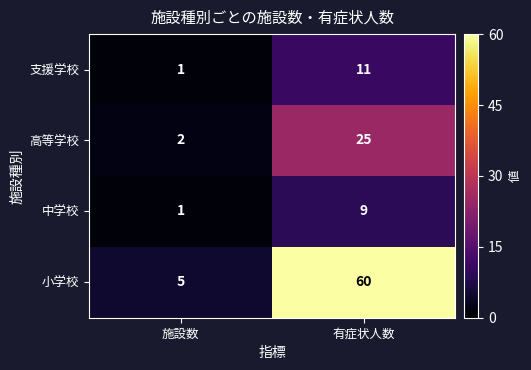

The value of 小学校 at 有症状人数 is 60. True or false?

True